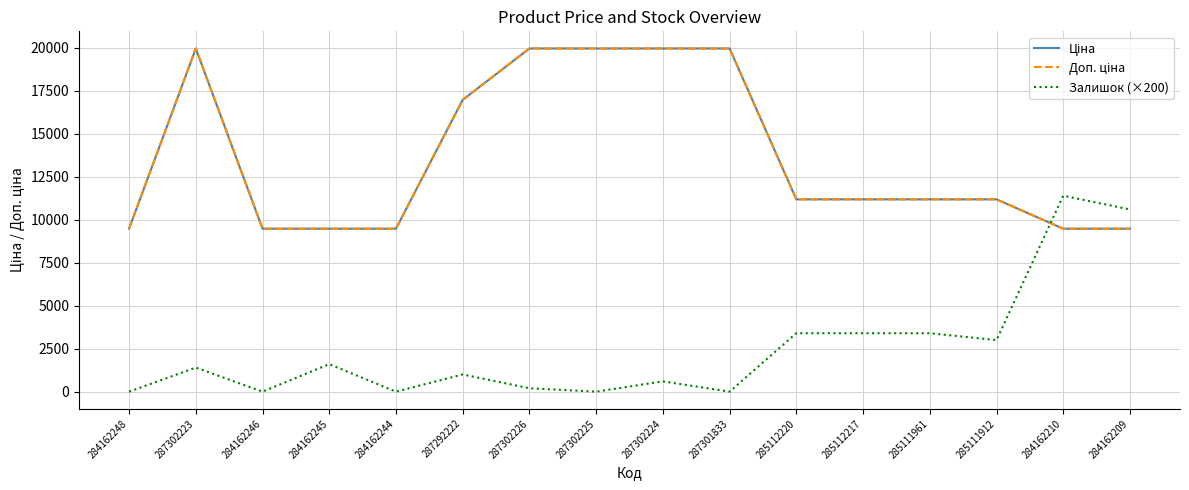

Does the chart display data point markers on the line(s)?

No